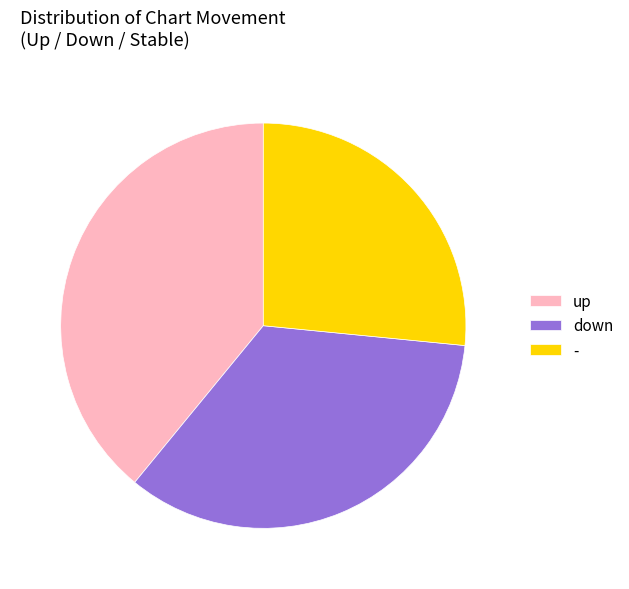

Which category has the biggest portion of the pie?

up